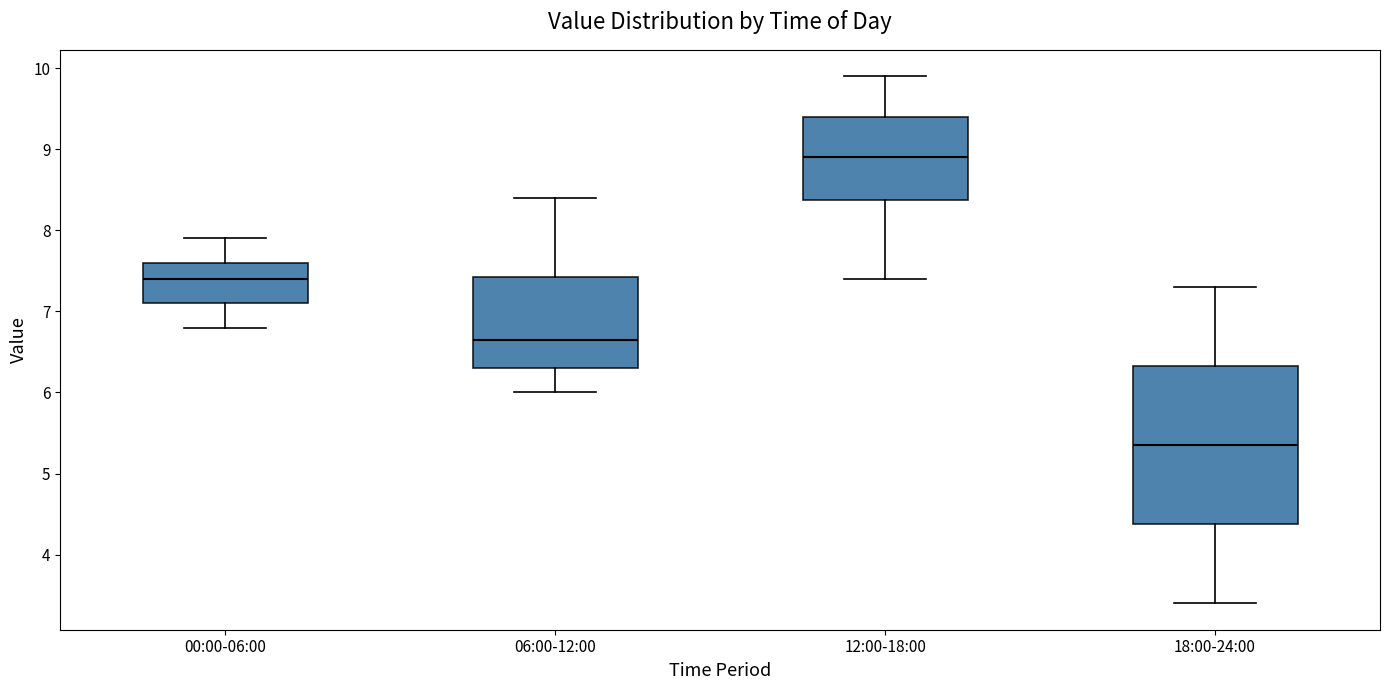

Where is the upper edge of the box for 00:00-06:00 on the y-axis? The values are not printed on the chart, so give them approximately, as read against the axis.

7.6